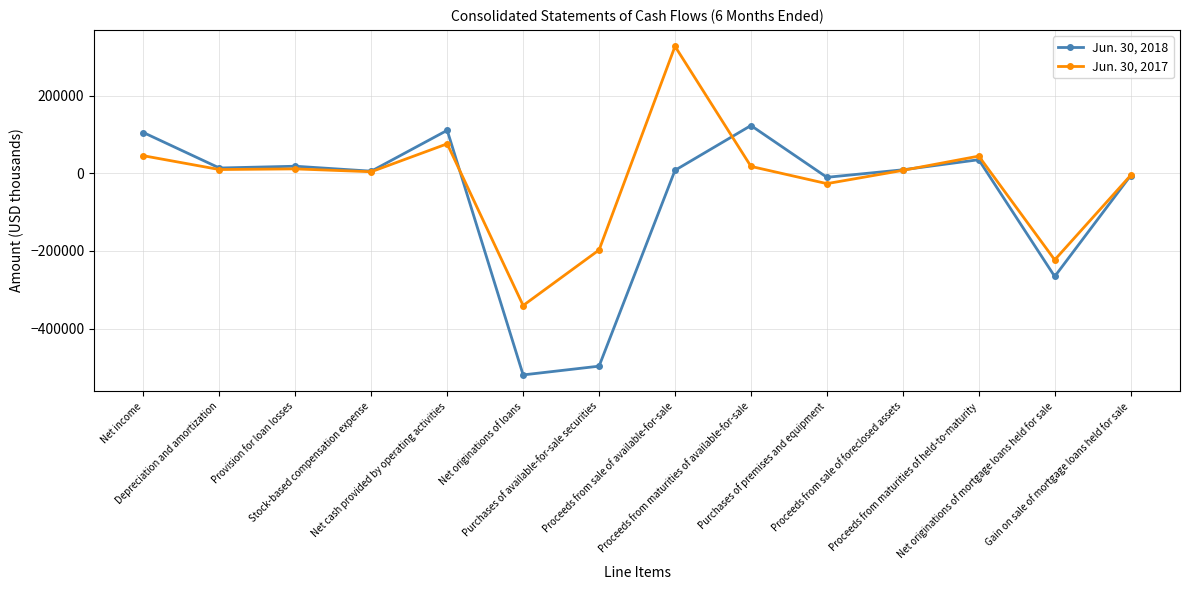

What is the average value of the Jun. 30, 2017 series?

-17892